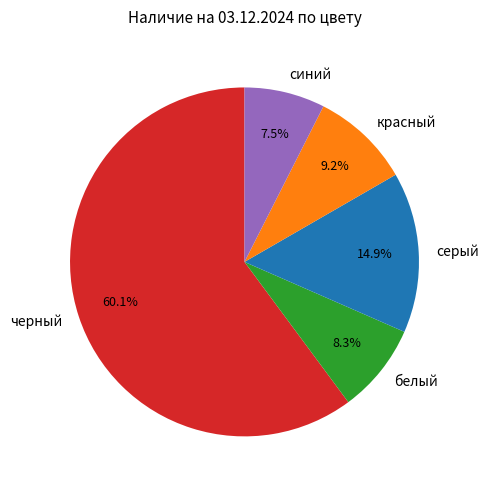

Between синий and белый, which is larger?

белый